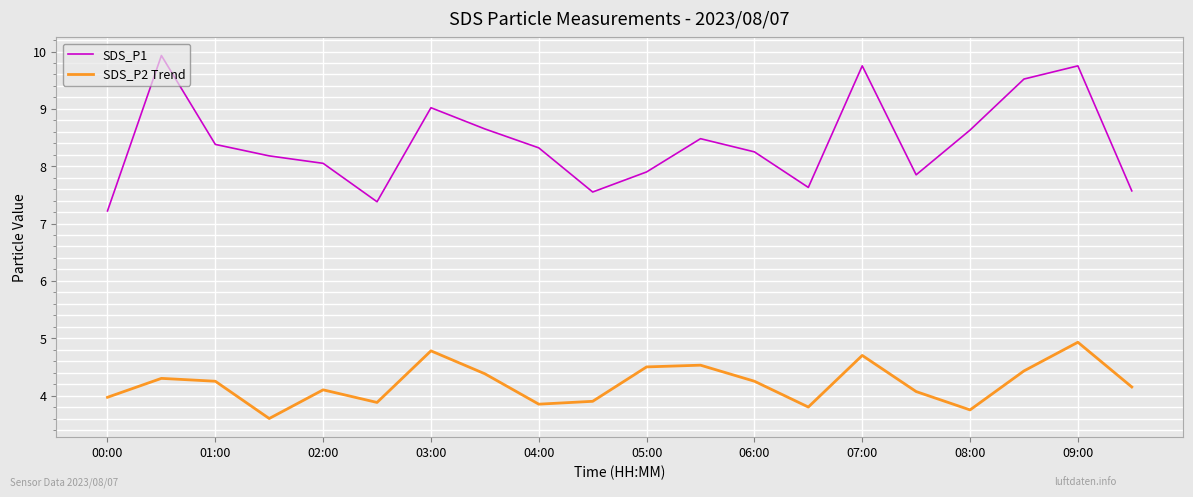

How many interior local valleys does the SDS_P1 series have?

4